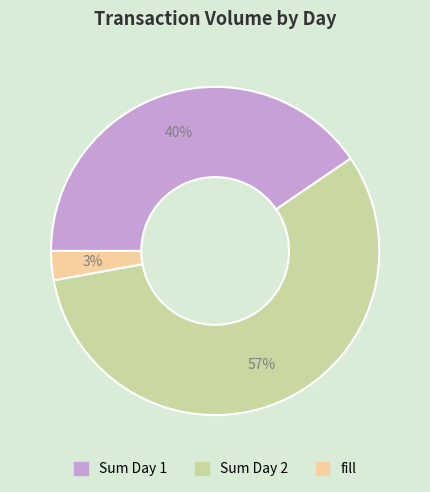

How many slices are in this pie chart?

3